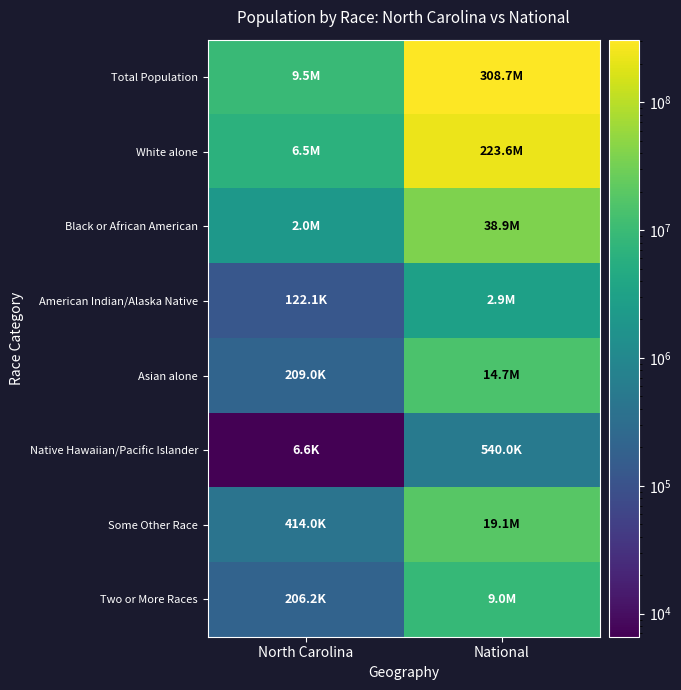

Which series changed the most between North Carolina and National?

Total Population